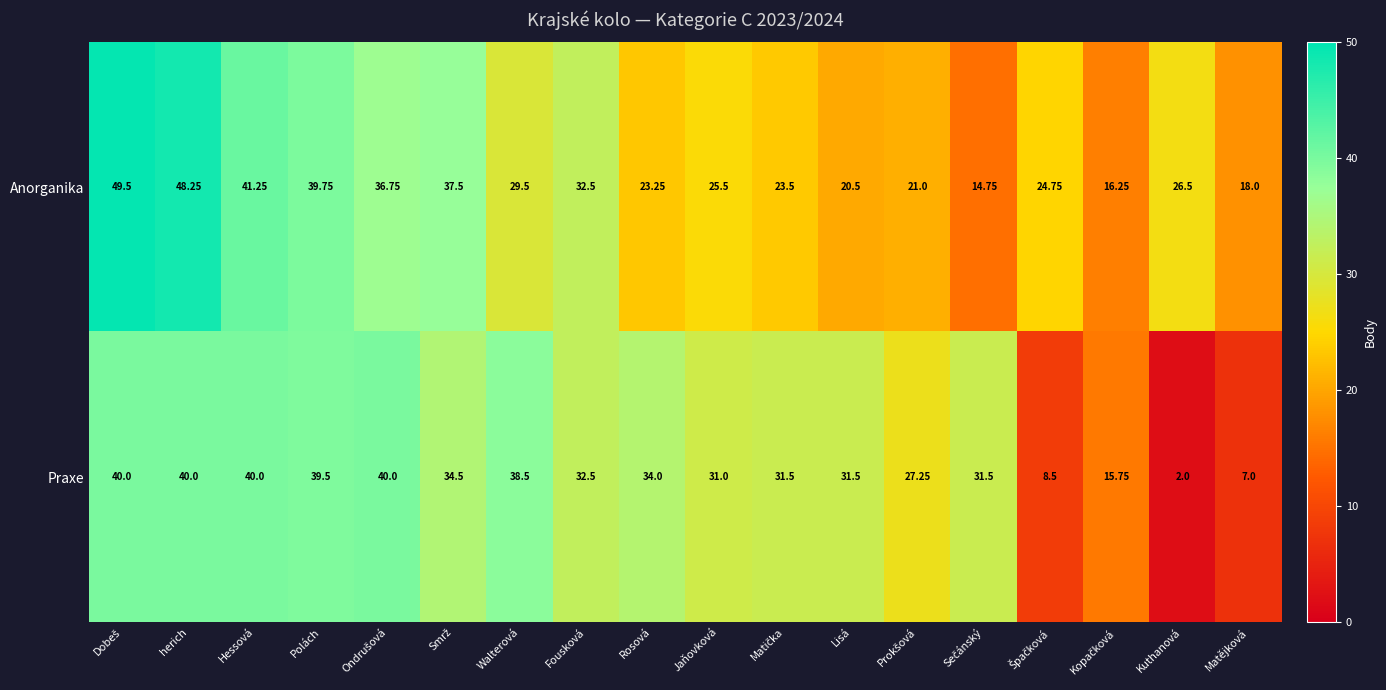

Which series has the widest spread of values?

Praxe